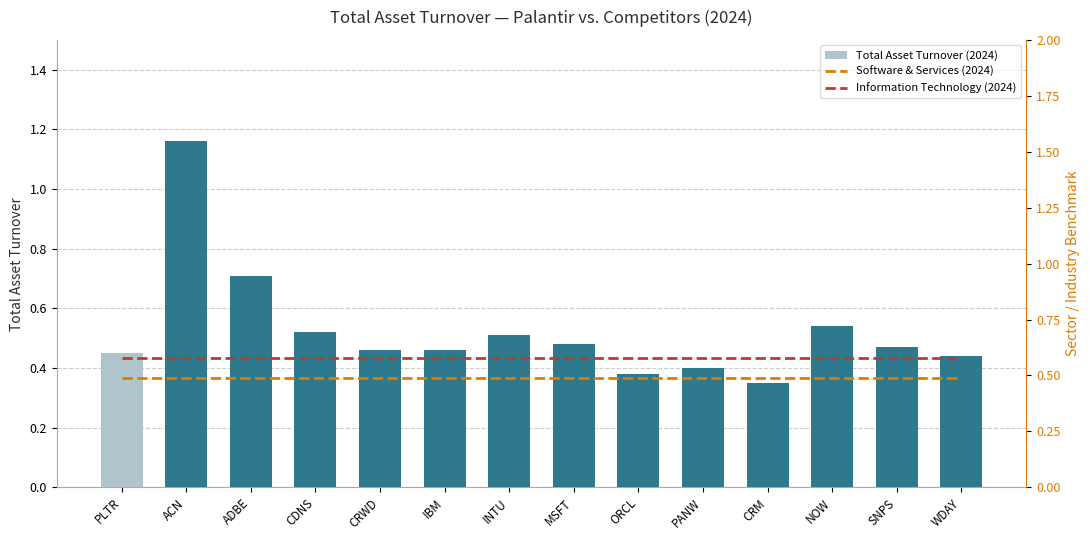

Reading right to left, what are all the values shown in this chart?

Total Asset Turnover (2024): 0.4	0.5	0.5	0.3	0.4	0.4	0.5	0.5	0.5	0.5	0.5	0.7	1.2	0.5
Software & Services (2024): 0.5	0.5	0.5	0.5	0.5	0.5	0.5	0.5	0.5	0.5	0.5	0.5	0.5	0.5
Information Technology (2024): 0.6	0.6	0.6	0.6	0.6	0.6	0.6	0.6	0.6	0.6	0.6	0.6	0.6	0.6